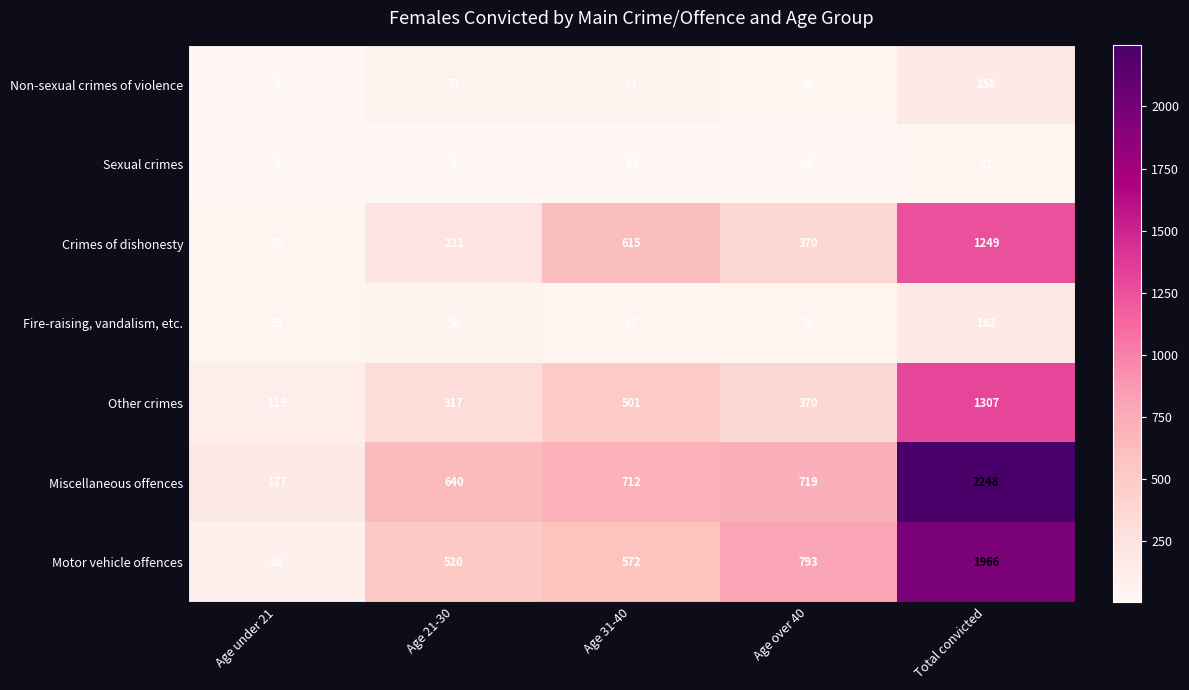

Which category has the lowest value across all series?

Age under 21